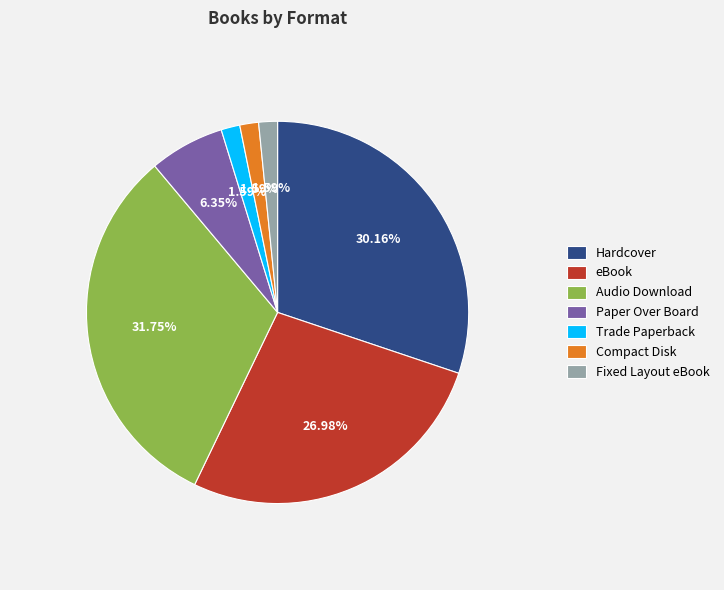

What is the largest slice in the pie chart?

Audio Download